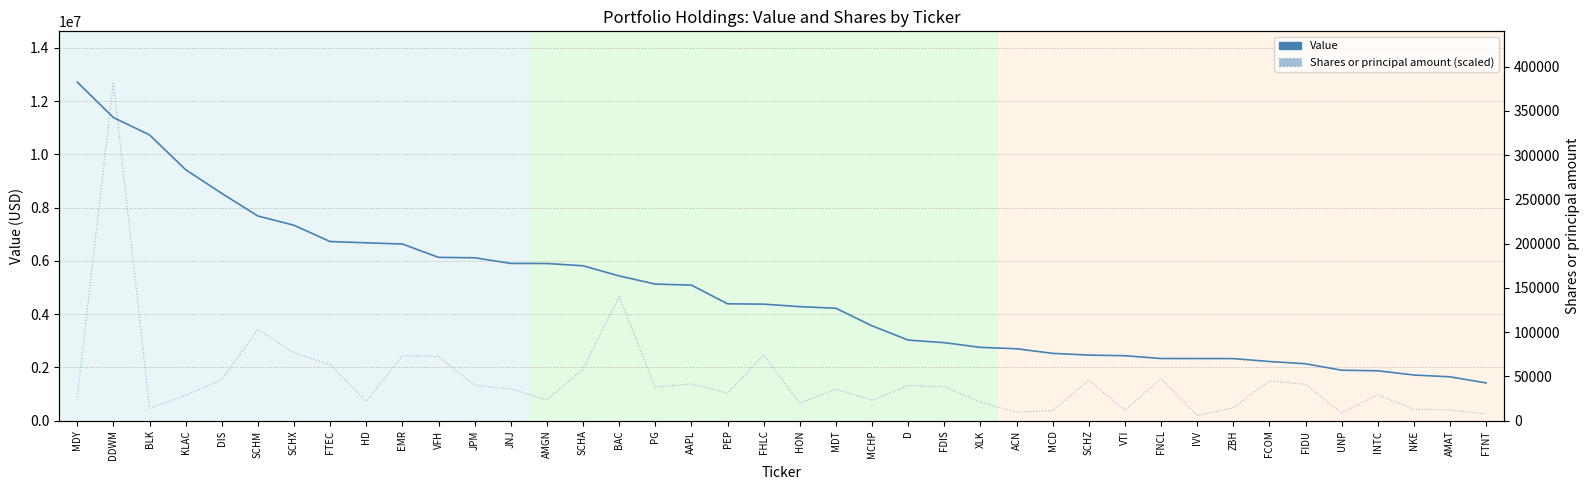

Where is the first local minimum for Shares (scaled)?

BLK